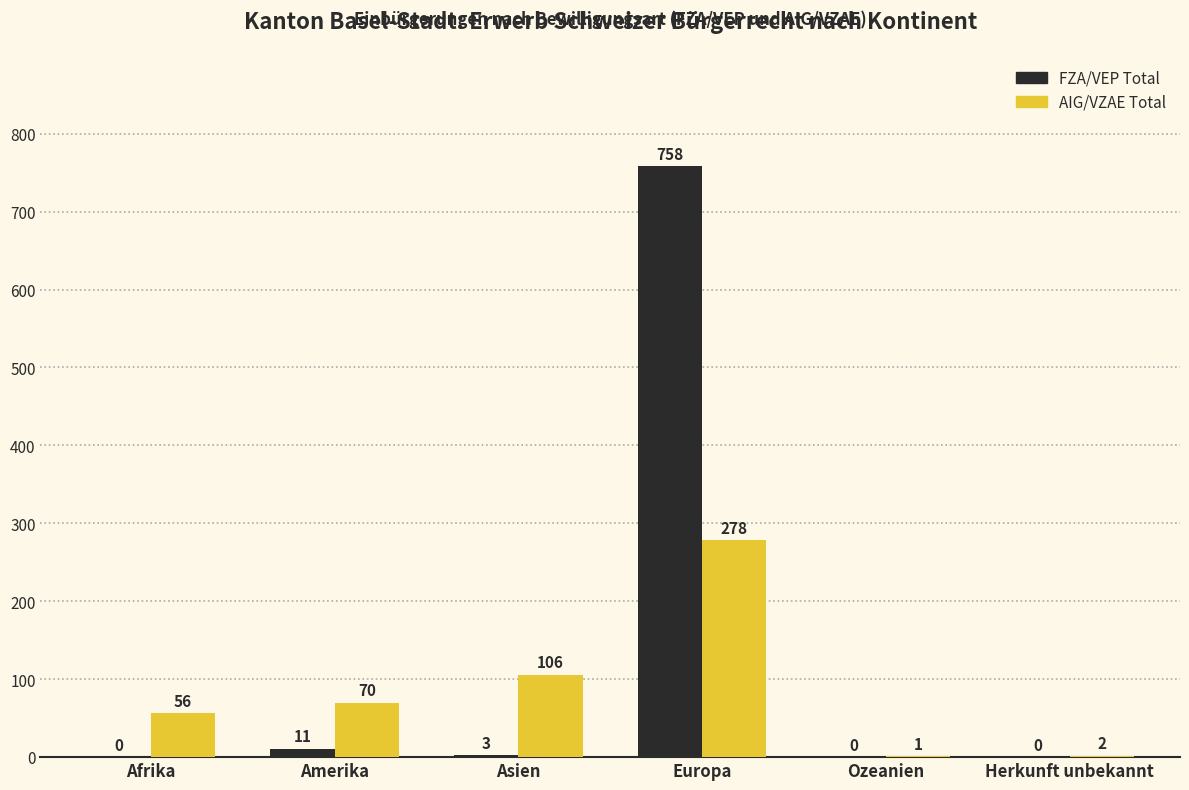

How many groups of bars are there?

6